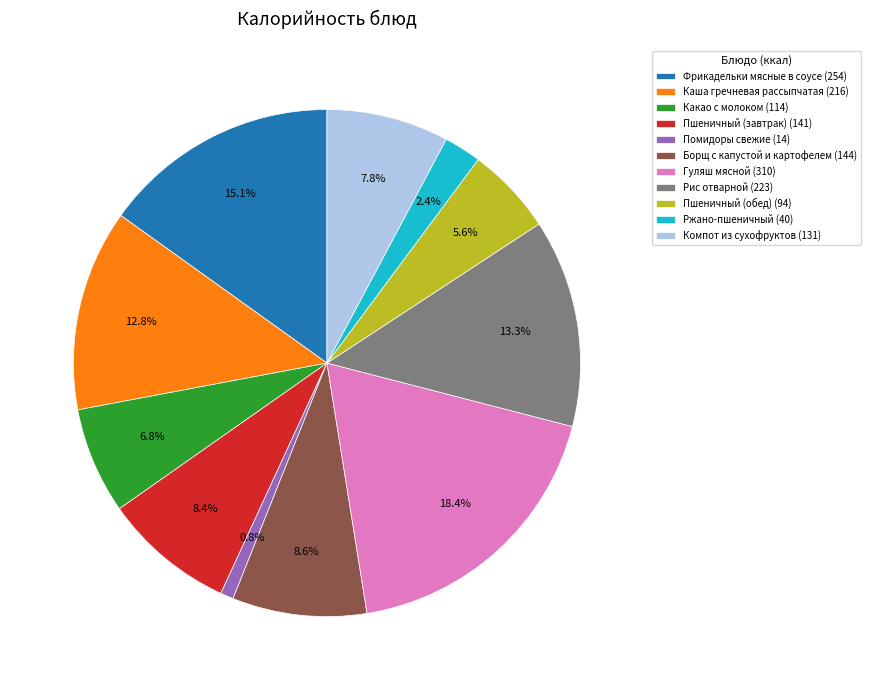

Which slice is the largest?

Гуляш мясной